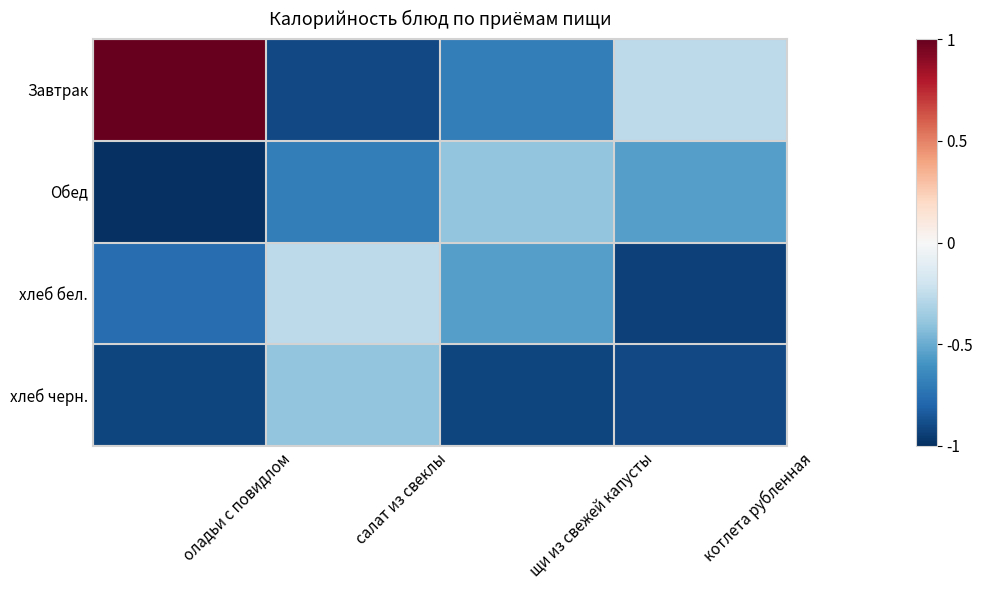

Which series changed the most between щи из свежей капусты and котлета рубленная?

Завтрак